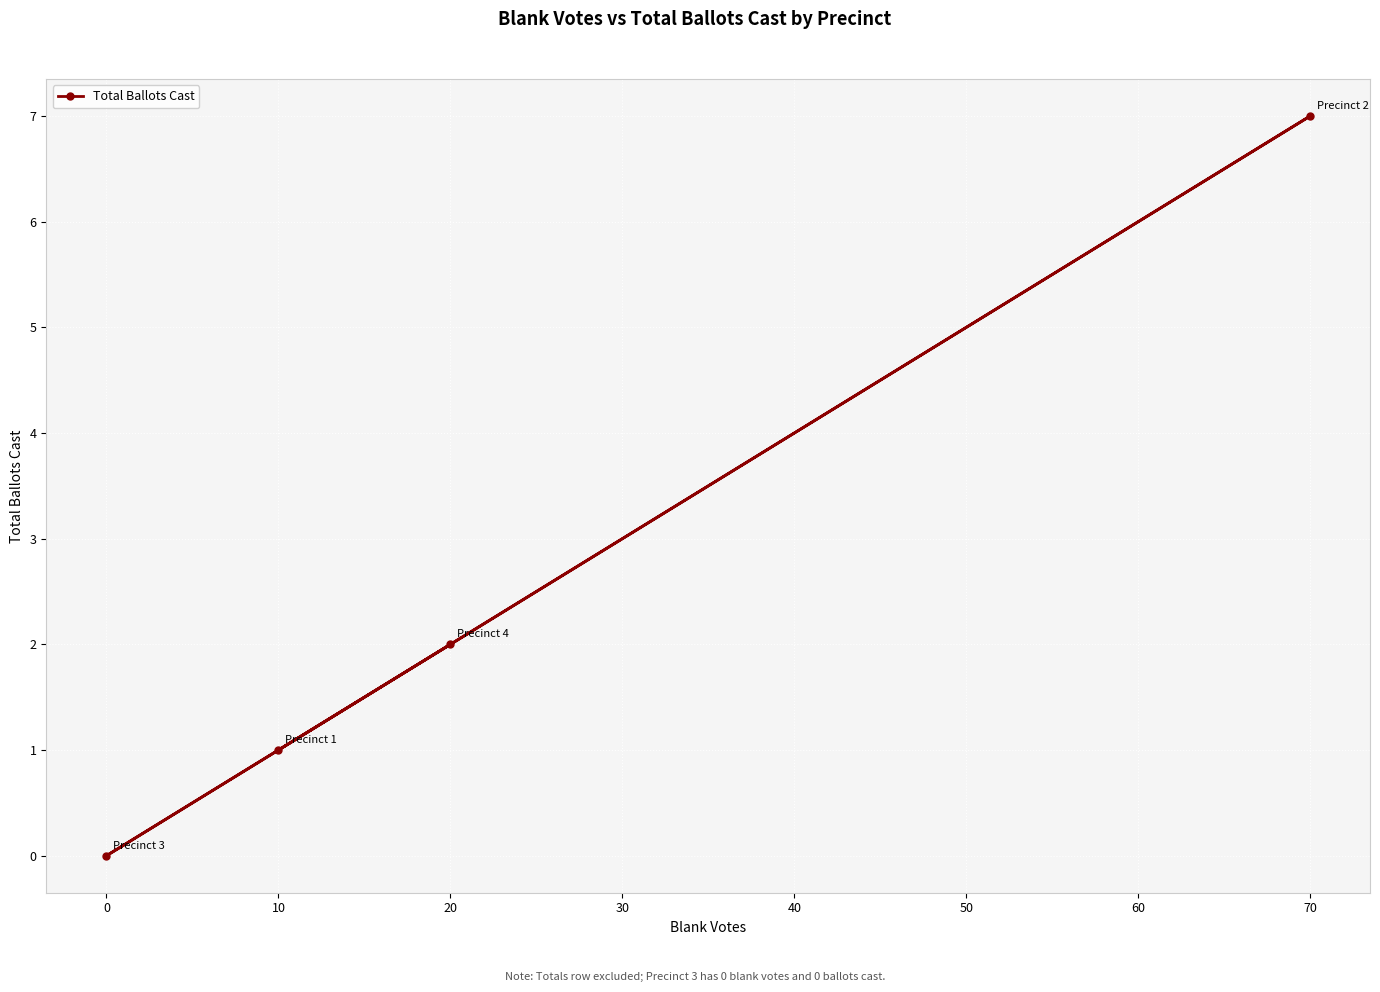

How many lines are shown in the chart?

1